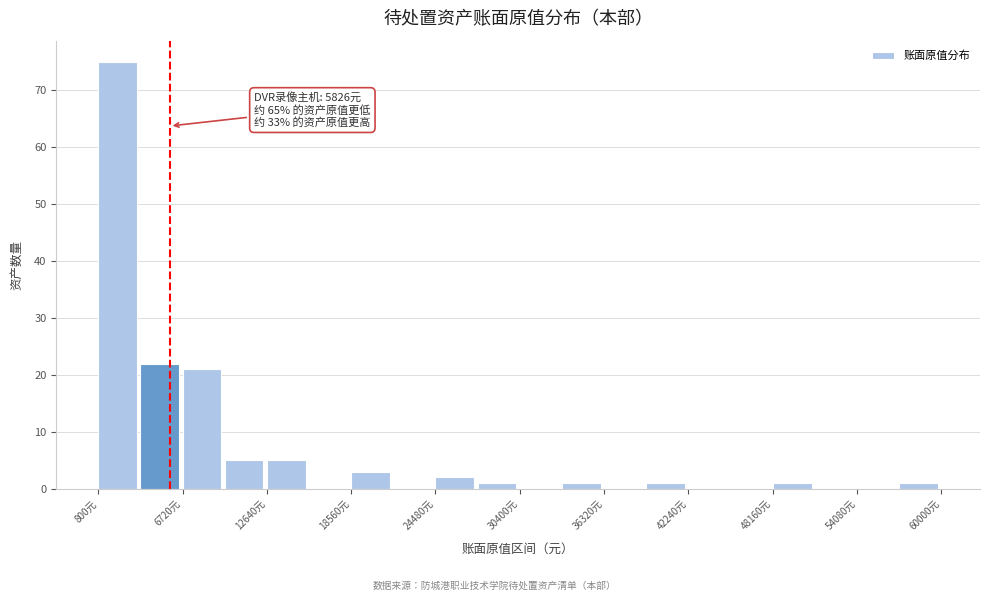

Around what value on the x-axis is the tallest bar? Give the approximate position of its centre, as read against the axis.

2000